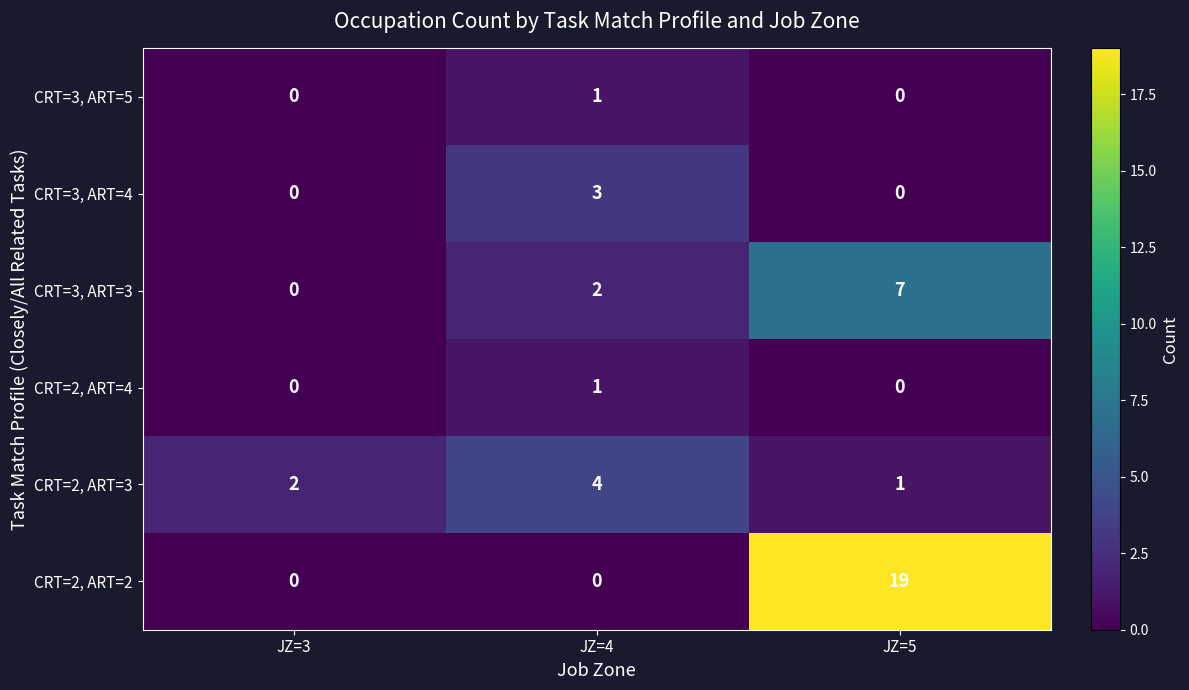

At which category is the sum across all series the highest?

JZ=5